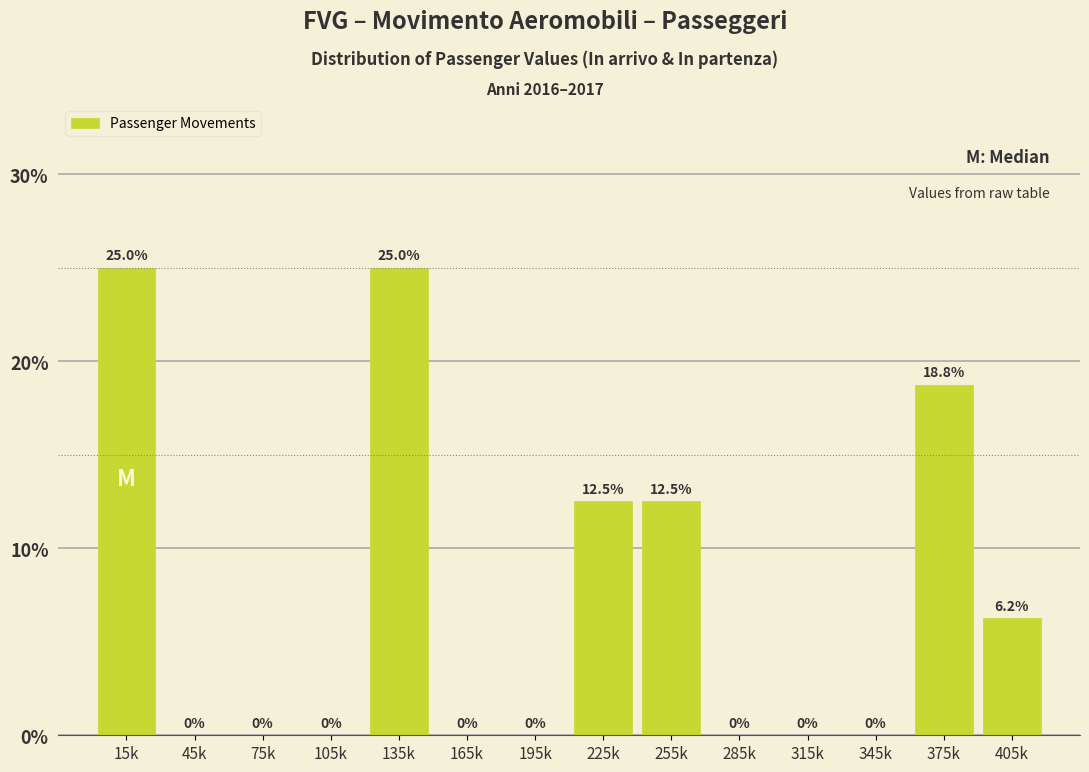

The value at 315k is 0.0. True or false?

True